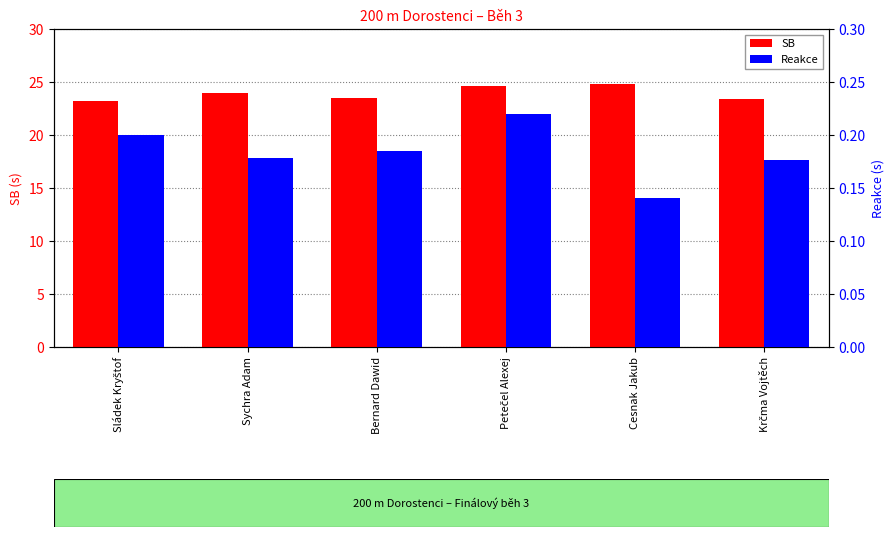

What is the spread (max minus min) of values at Cesnak Jakub?

24.7